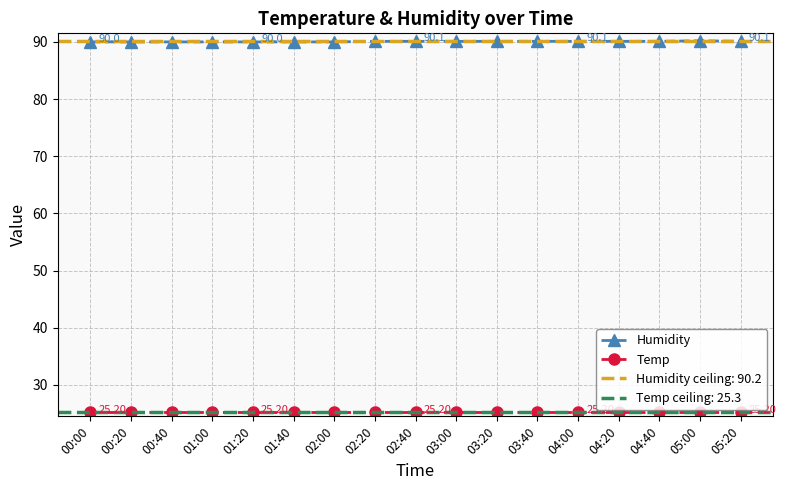

Is the value of Humidity at 01:40 greater than the value of Temp at 02:20?

Yes